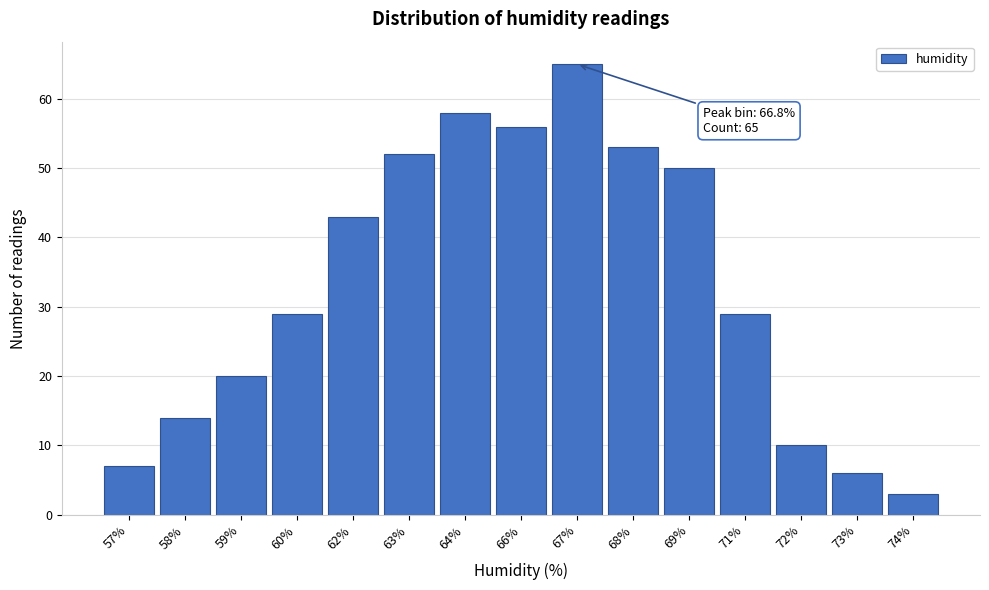

Reading left to right, list all the values displayed in this chart.

57%=7	58%=14	59%=20	60%=29	62%=43	63%=52	64%=58	66%=56	67%=65	68%=53	69%=50	71%=29	72%=10	73%=6	74%=3